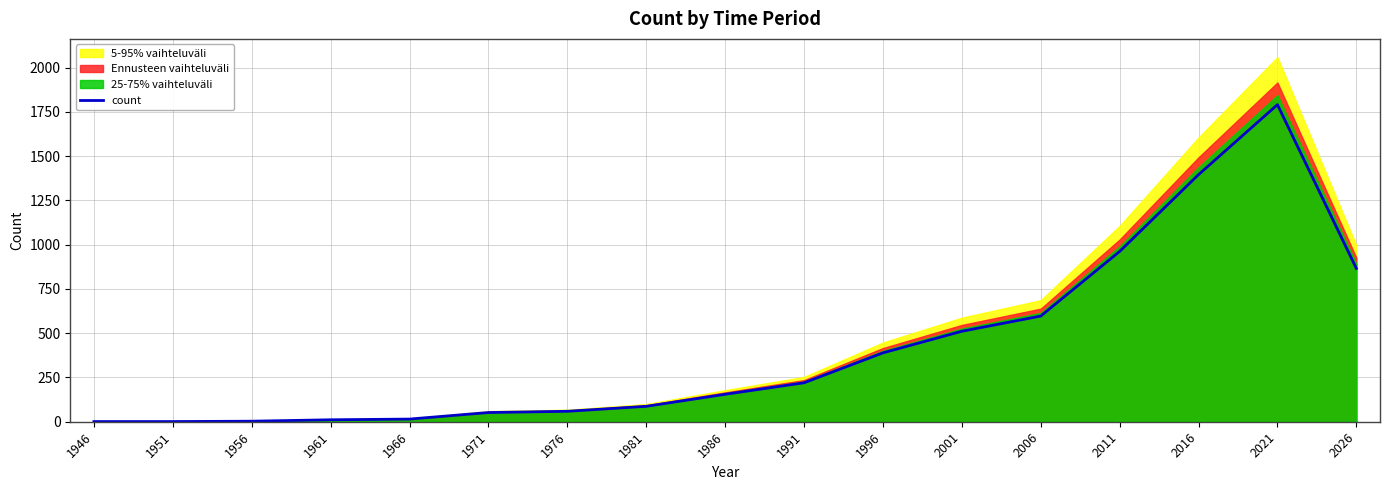

The chart shows a value of 279 at 2026. True or false?

False